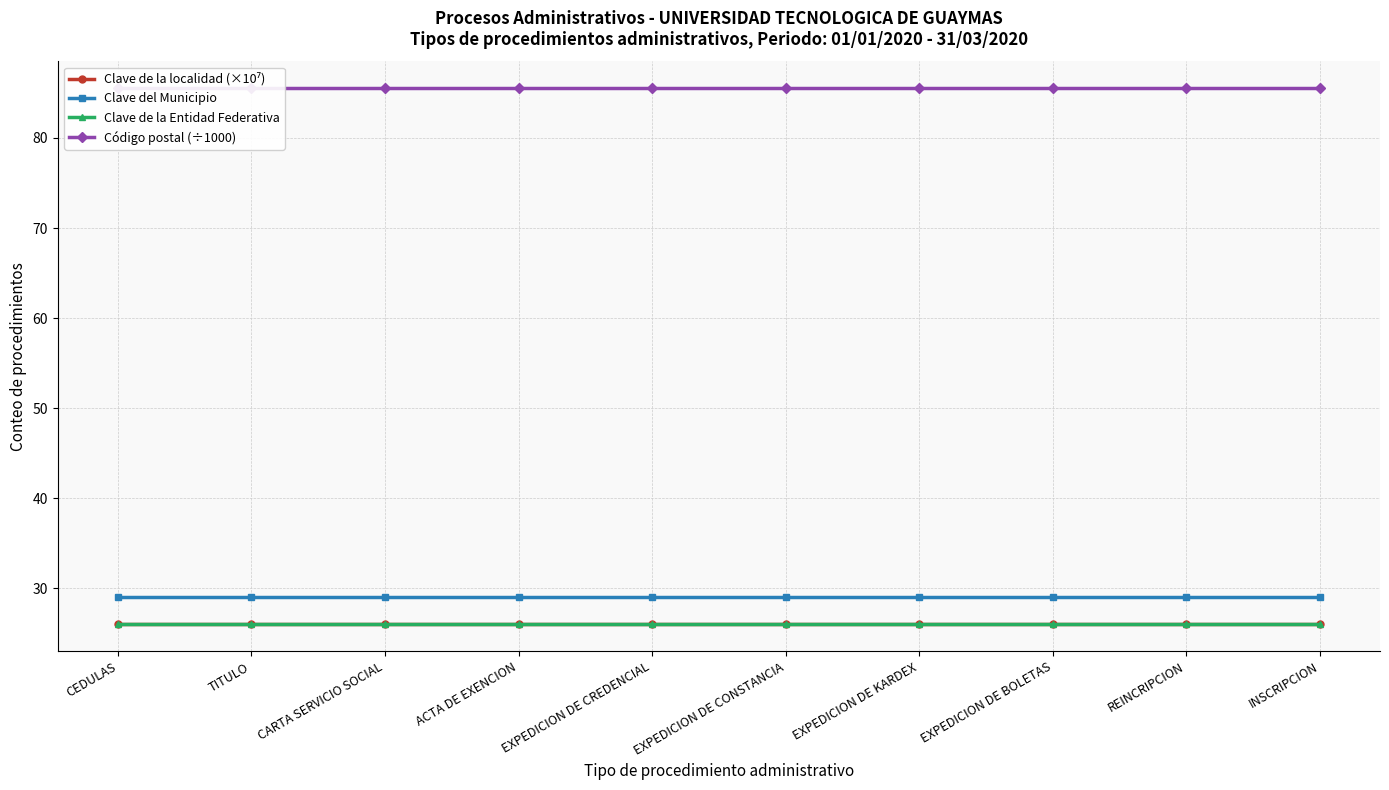

Reading left to right, list all the values displayed in this chart.

Clave de la localidad (×10⁷): 26.0	26.0	26.0	26.0	26.0	26.0	26.0	26.0	26.0	26.0
Clave del Municipio: 29.0	29.0	29.0	29.0	29.0	29.0	29.0	29.0	29.0	29.0
Clave de la Entidad Federativa: 26.0	26.0	26.0	26.0	26.0	26.0	26.0	26.0	26.0	26.0
Código postal (÷1000): 85.5	85.5	85.5	85.5	85.5	85.5	85.5	85.5	85.5	85.5